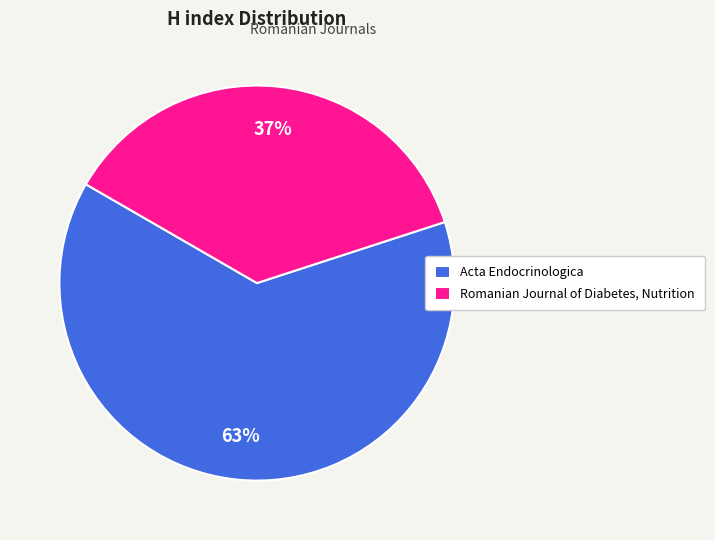

Rank the categories by value from highest to lowest.

Acta Endocrinologica, Romanian Journal of Diabetes, Nutrition